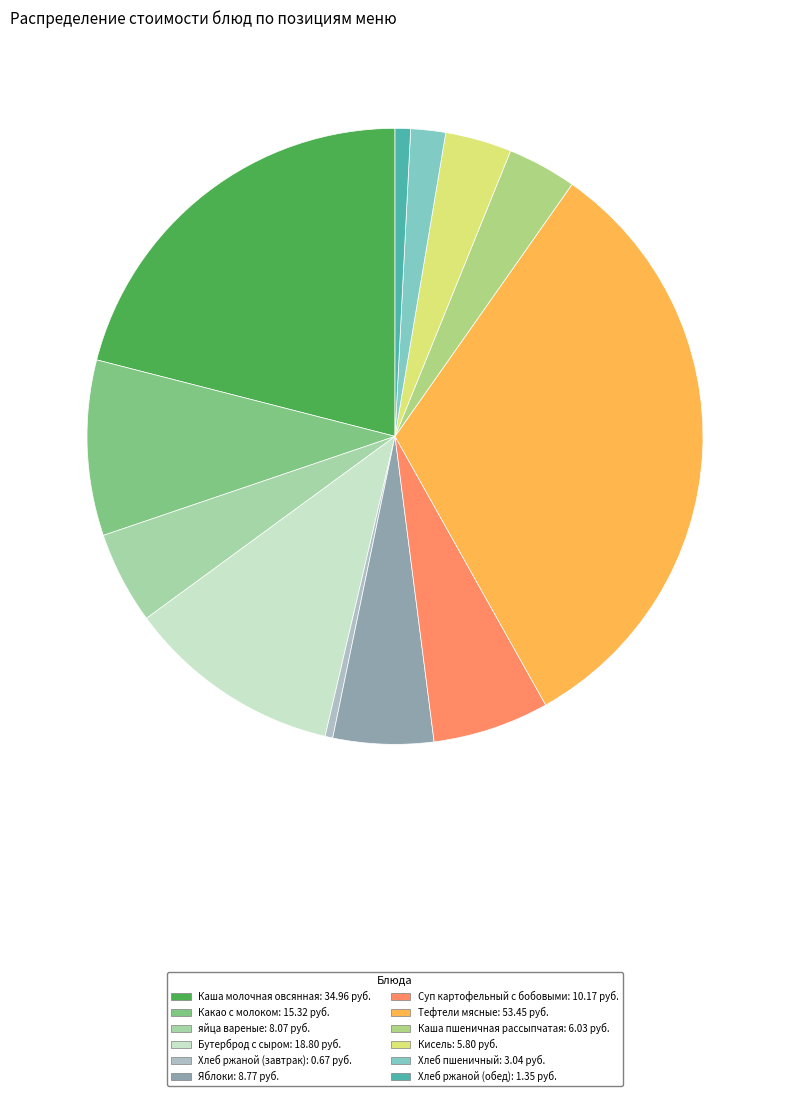

Which category has the biggest portion of the pie?

Тефтели мясные